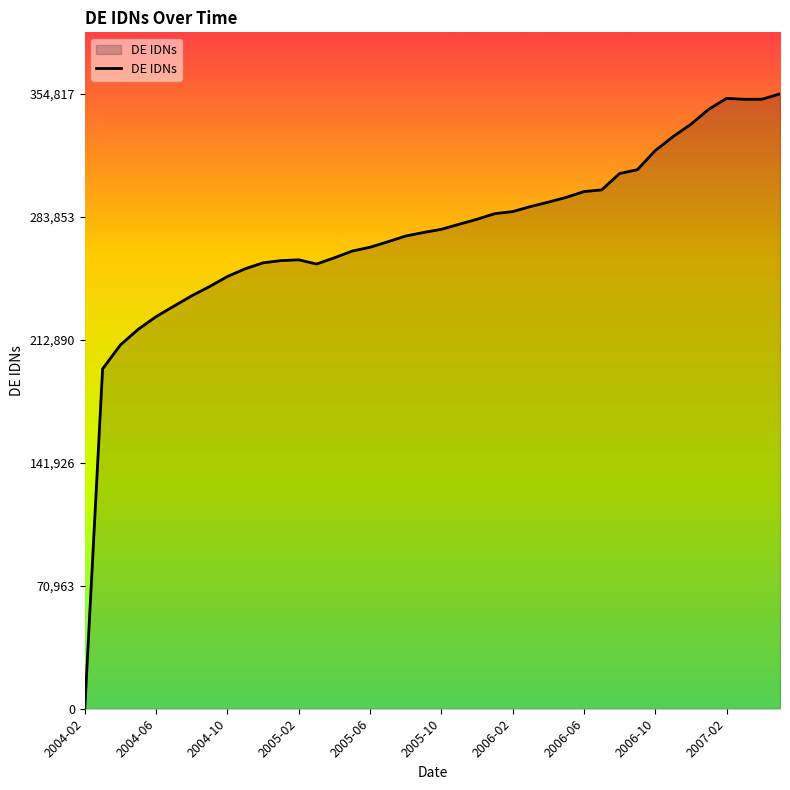

What is the maximum value shown in the chart?

354817